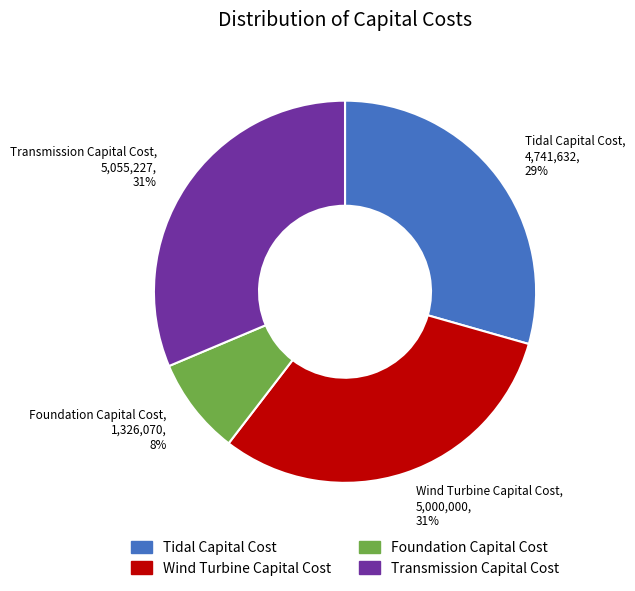

Is the sum of Wind Turbine Capital Cost and Tidal Capital Cost greater than half?

Yes